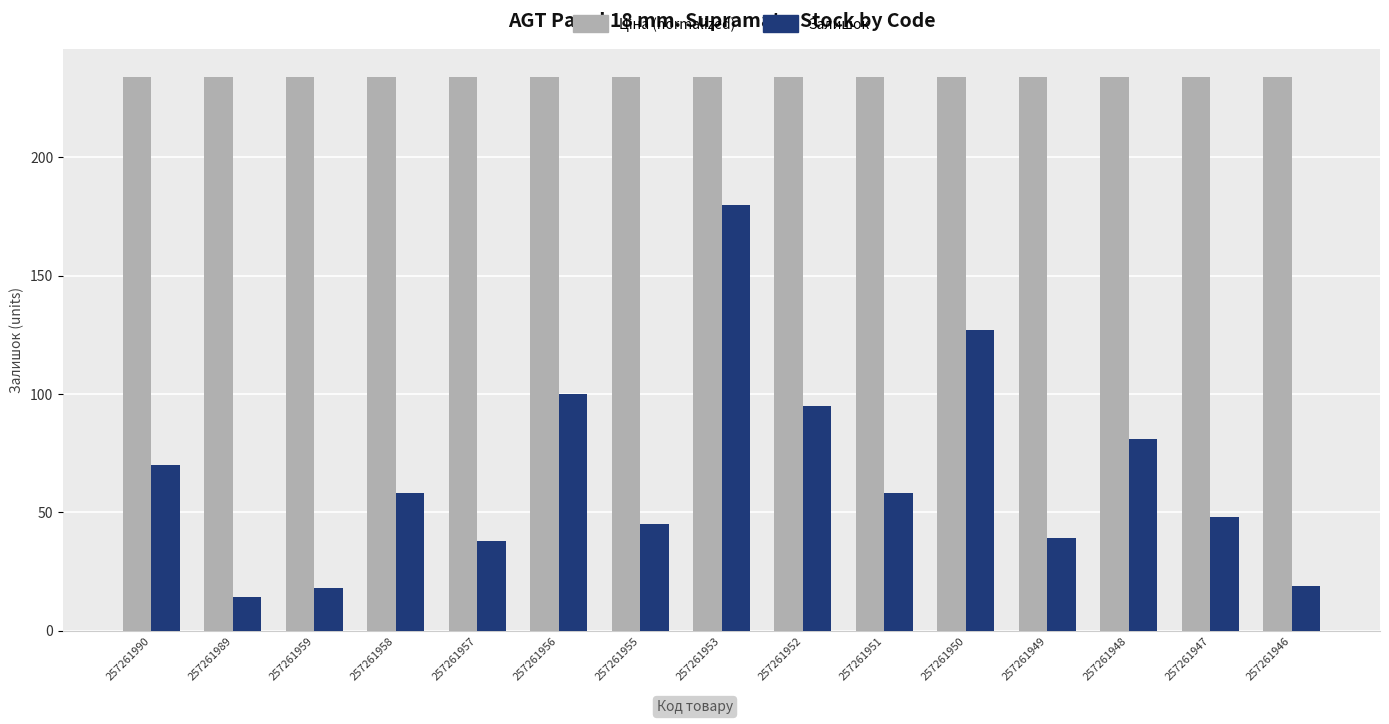

Which label corresponds to the smallest value in the chart?

257261989